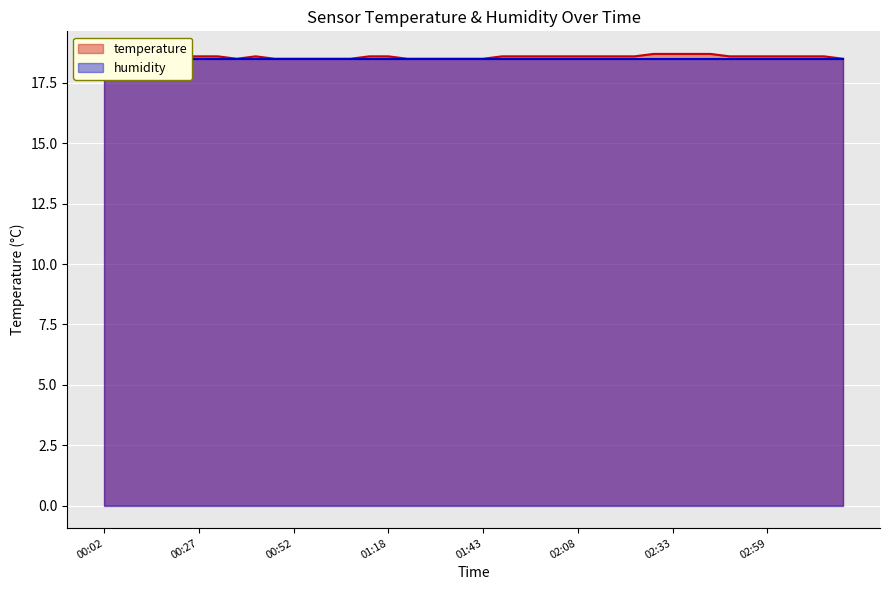

Where is the first local minimum?

00:37